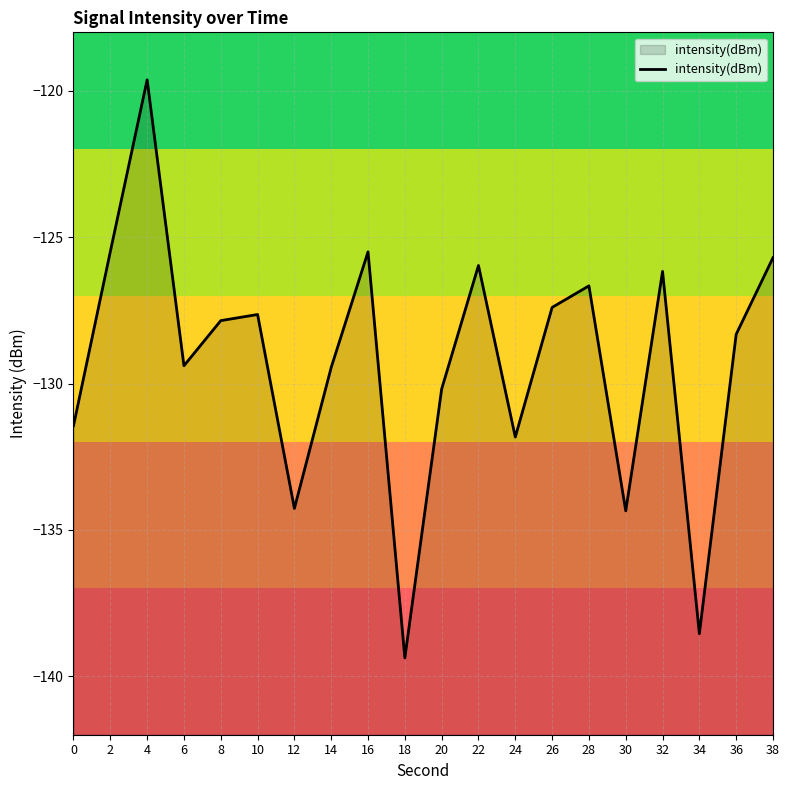

Rank the categories by value from highest to lowest.

4, 2, 16, 38, 22, 32, 28, 26, 10, 8, 36, 6, 14, 20, 0, 24, 12, 30, 34, 18